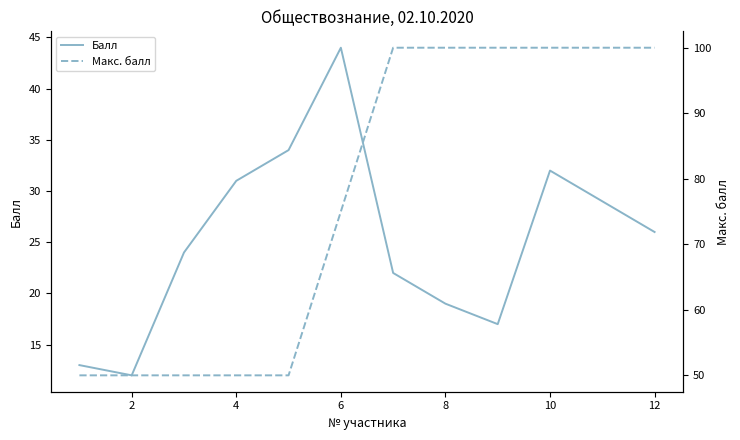

How many values in the Макс. балл series are below 100?

6